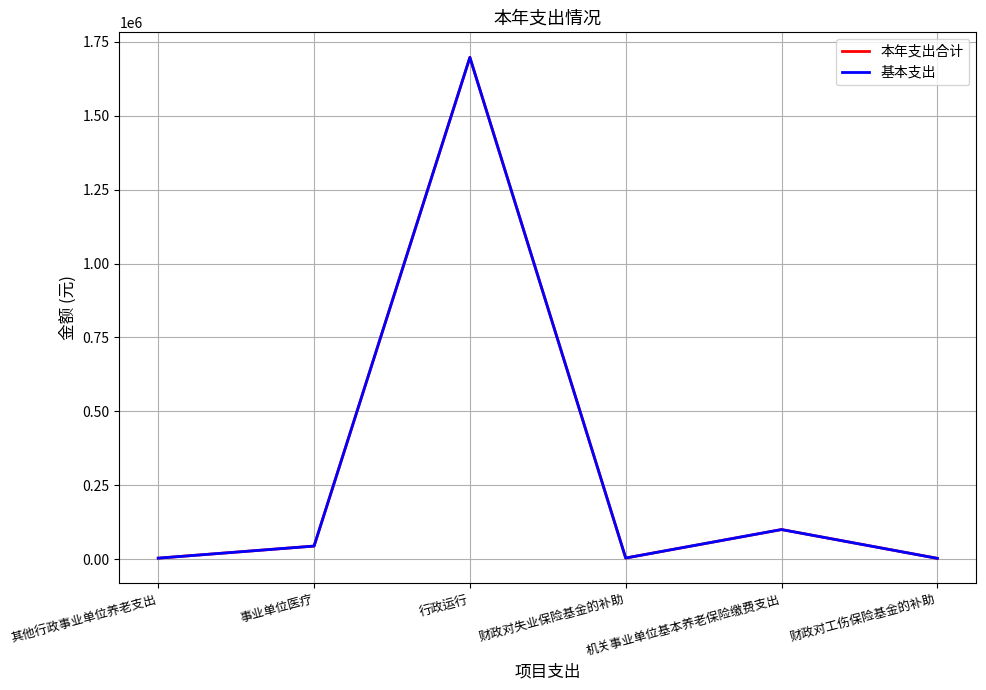

In 本年支出合计, how many points are higher than both neighbors (excluding endpoints)?

2